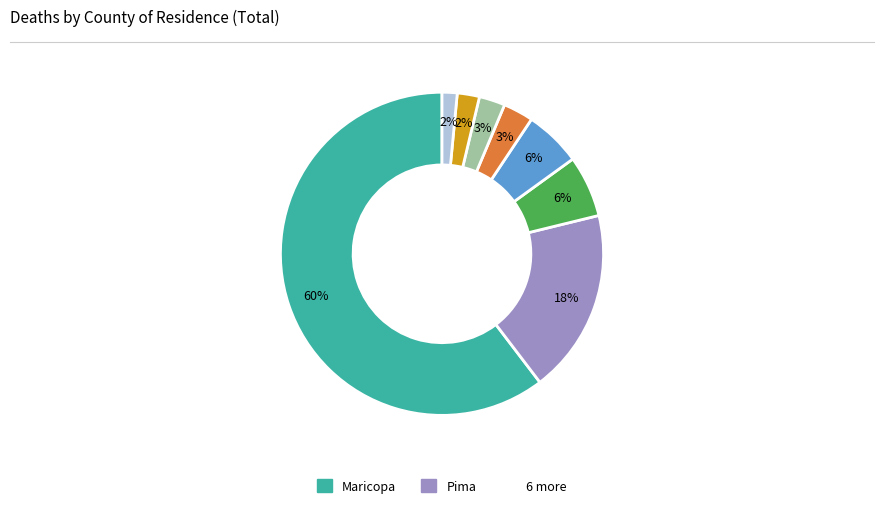

To the nearest percent, what is the average slice percentage?

12%